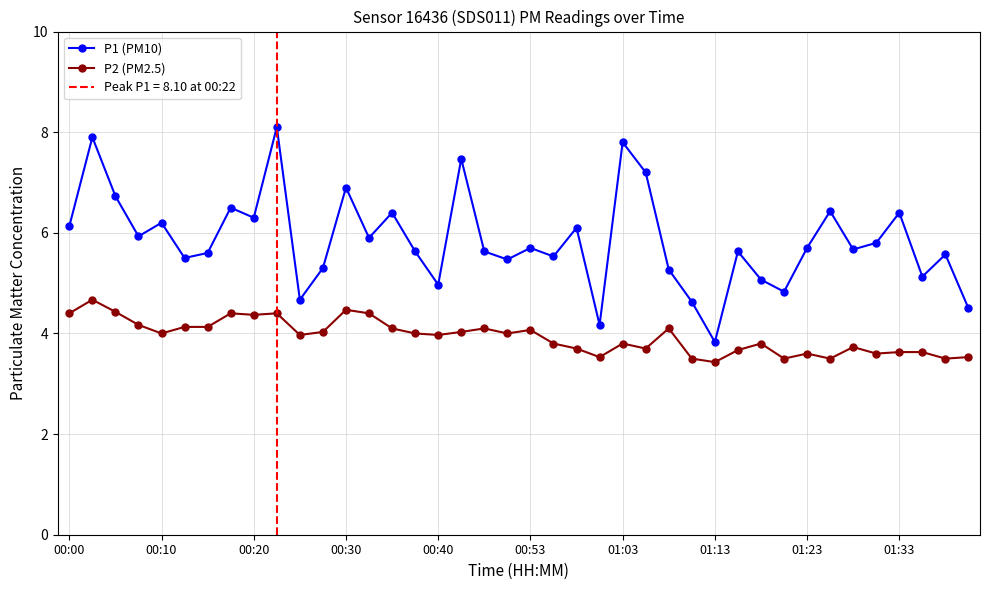

At which label does P1 (PM10) reach its minimum?

01:13